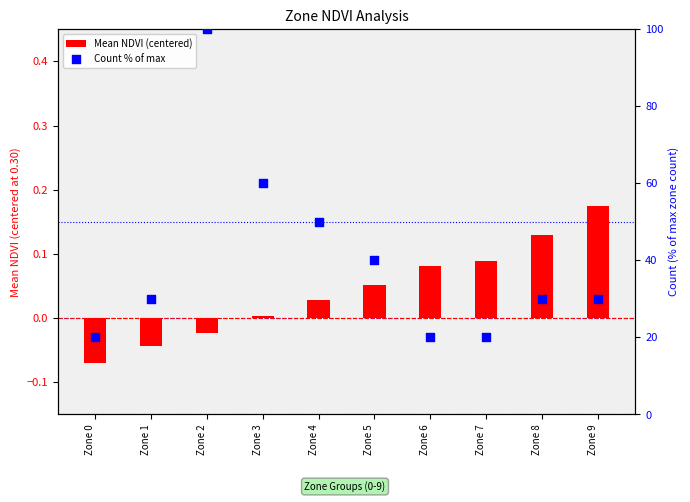

Which series has the largest Y range (max minus min)?

Count % of max